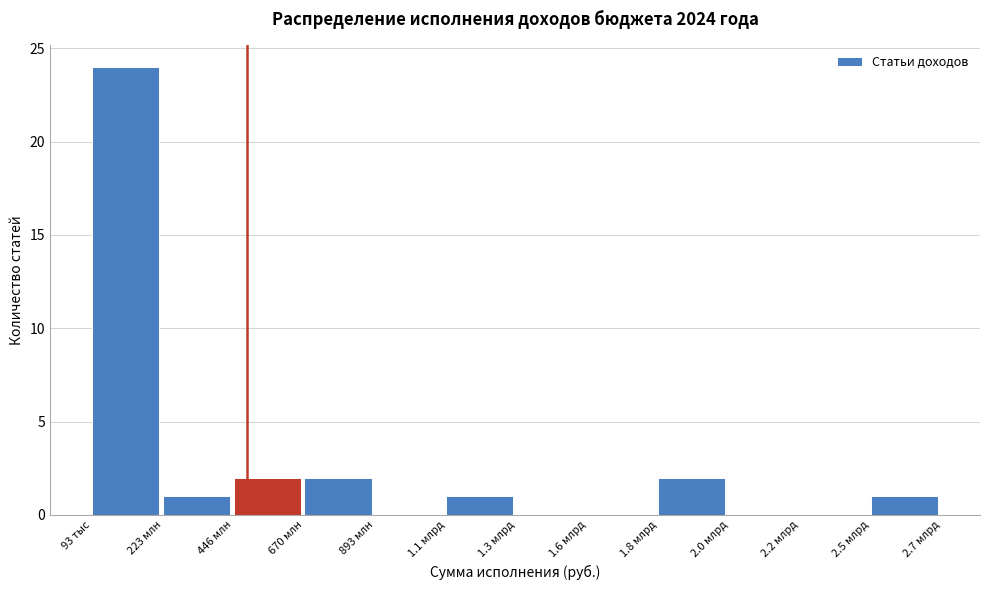

Reading left to right, extract all data points from this chart.

93 тыс=24	223 млн=1	446 млн=2	670 млн=2	893 млн=0	1.1 млрд=1	1.3 млрд=0	1.6 млрд=0	1.8 млрд=2	2.0 млрд=0	2.2 млрд=0	2.5 млрд=1